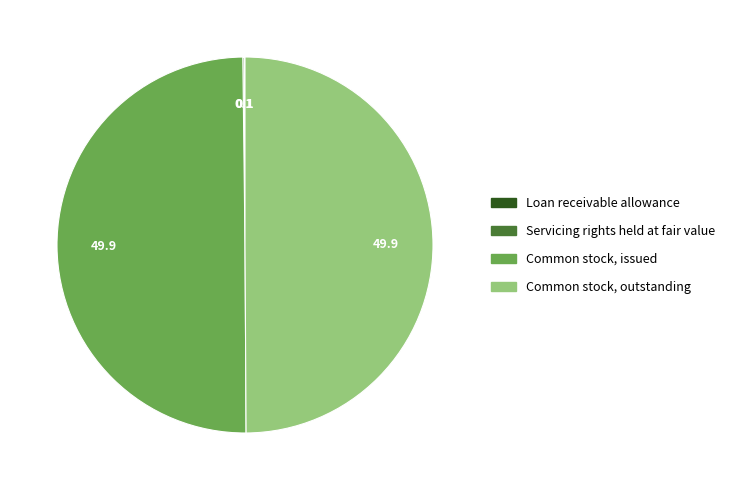

True or false: Common stock, issued accounts for 44% of the total.

False